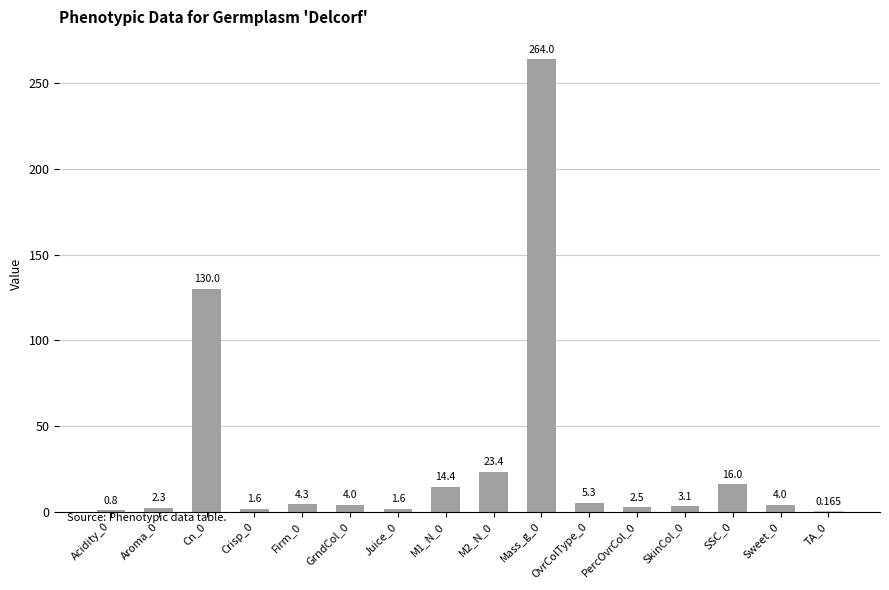

How many distinct data groups are displayed?

1